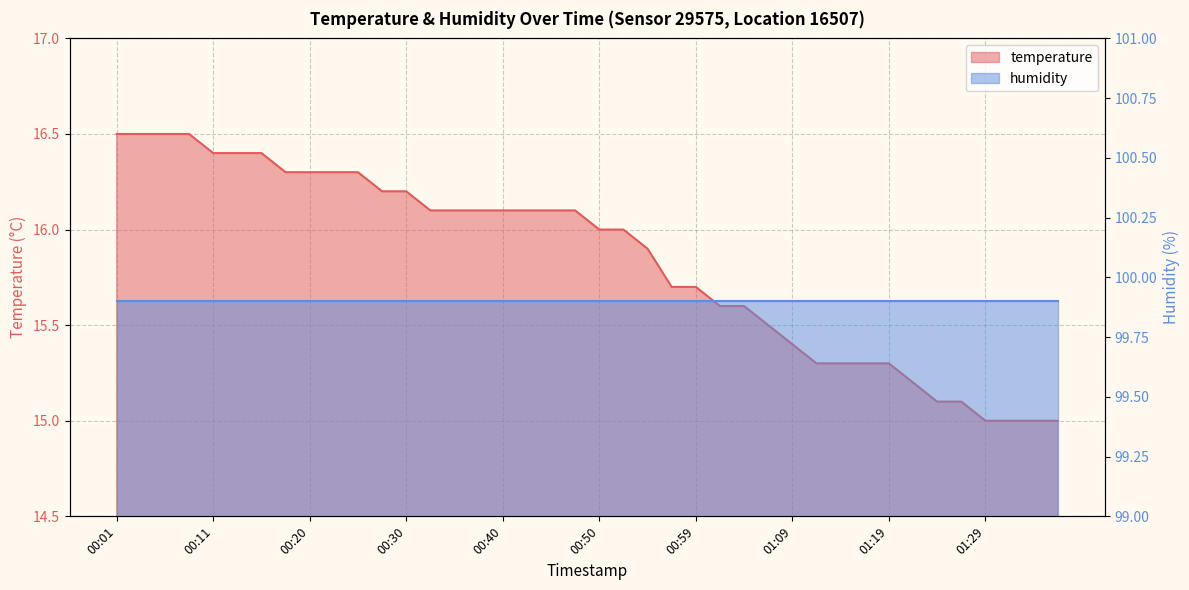

How many data points are less than 16?

18